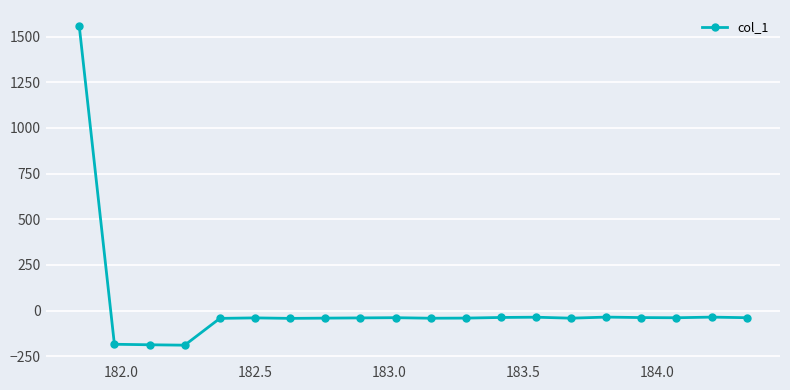

Does the chart display data point markers on the line(s)?

Yes